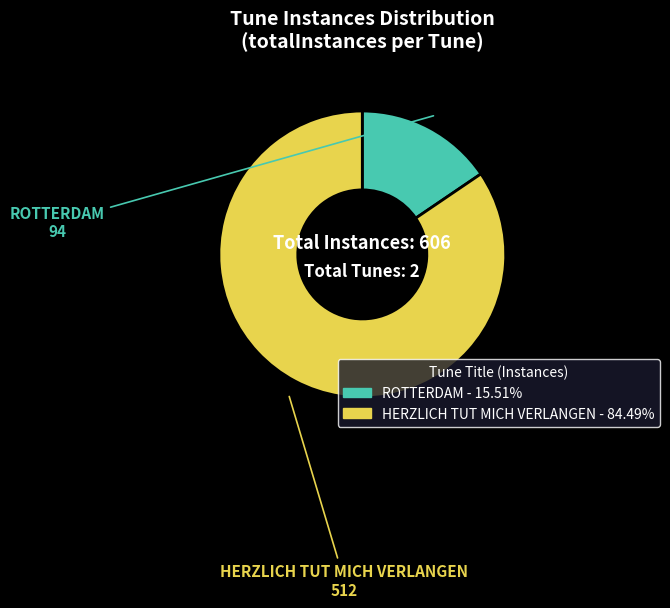

What is the ratio of the value at HERZLICH TUT MICH VERLANGEN to the value at ROTTERDAM?

5.4